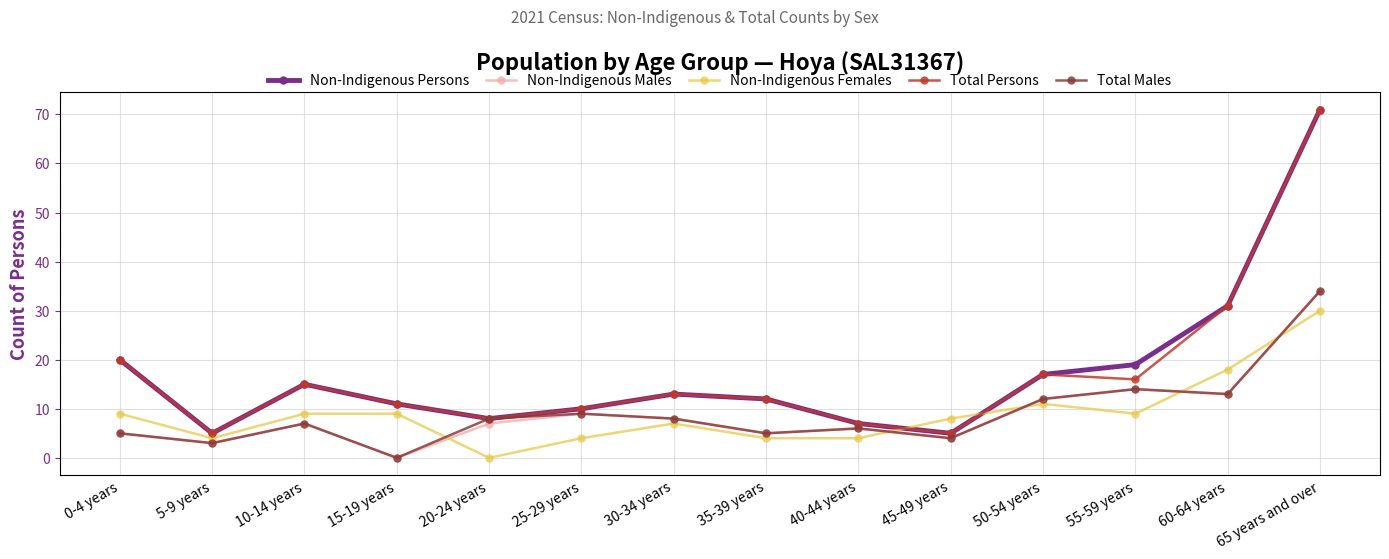

What is the difference between the highest and lowest values at 5-9 years?

2